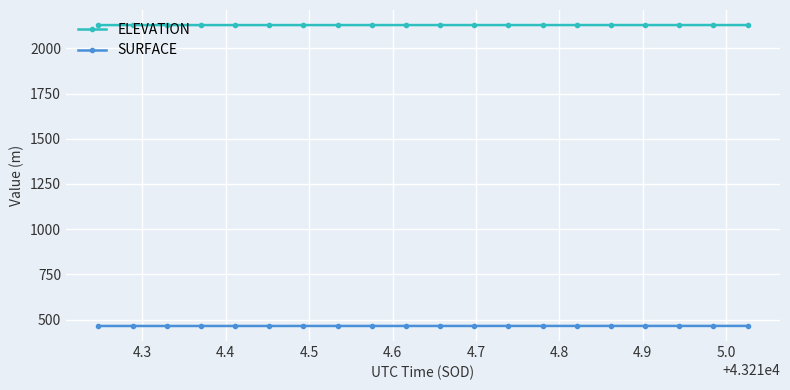

What is the sum of all SURFACE values?

9303.8